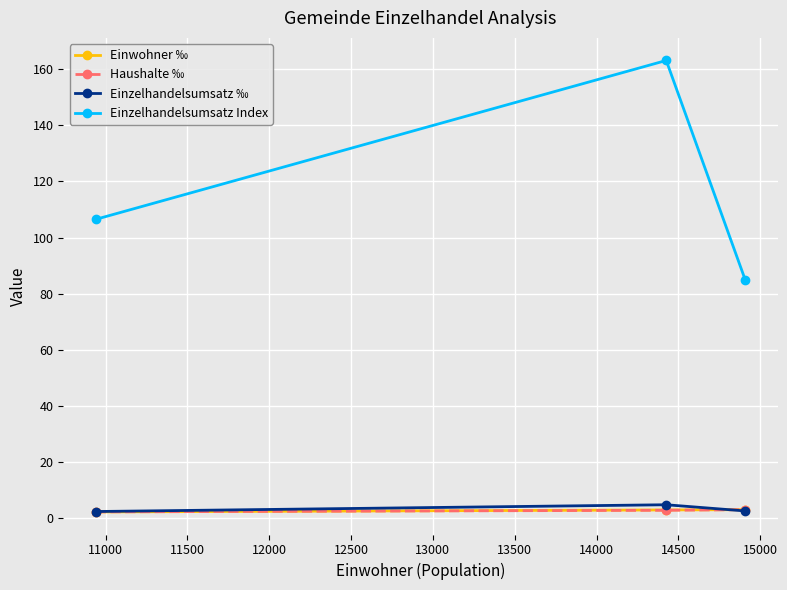

Does the chart display data point markers on the line(s)?

Yes